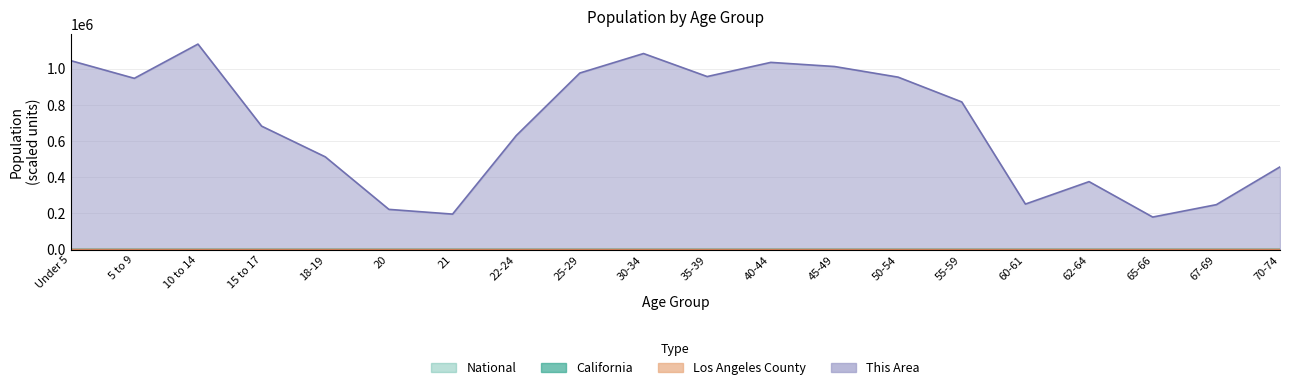

How many values in the Los Angeles County series are below 5?

10